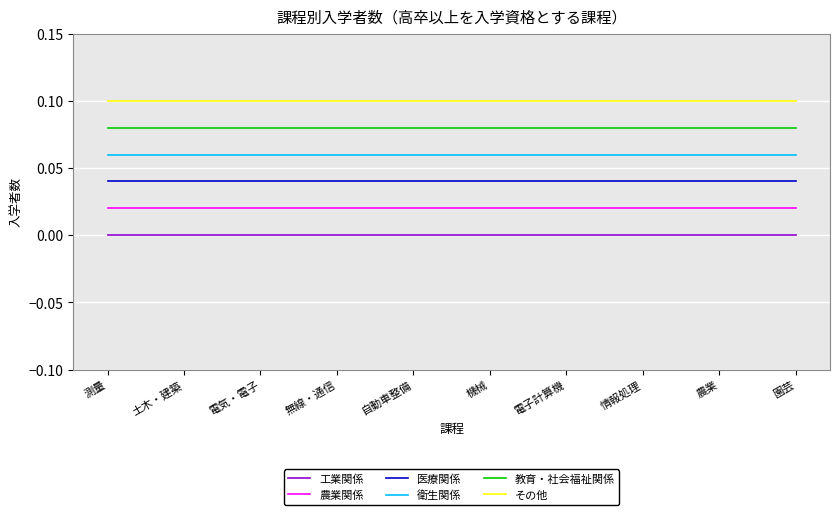

True or false: 農業関係 and 衛生関係 intersect in this chart.

False